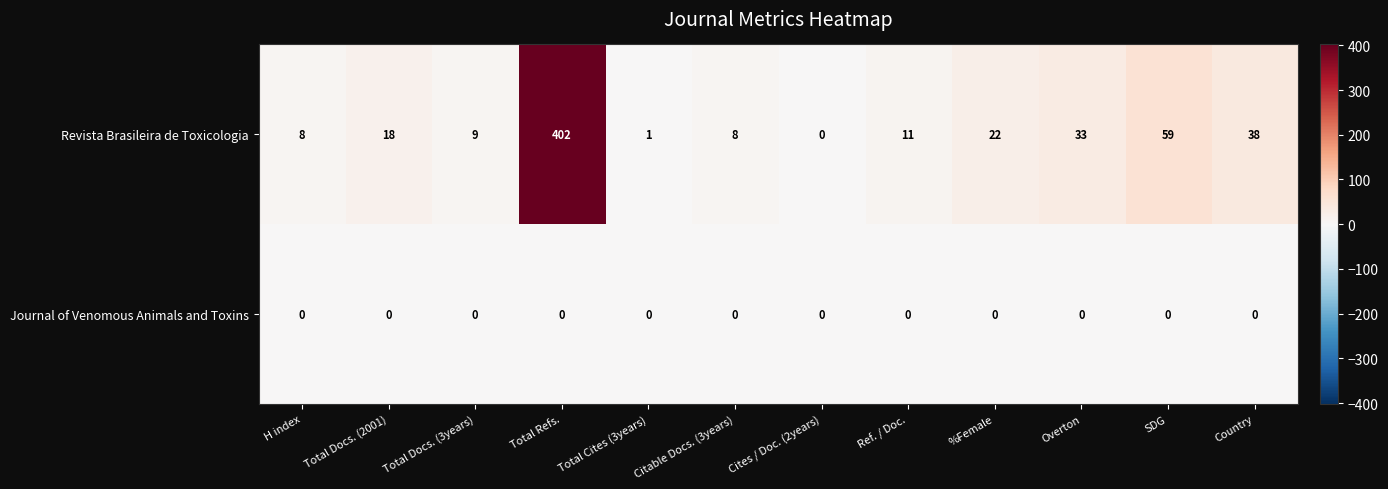

The Revista Brasileira de Toxicologia series shows 59 at SDG. True or false?

True